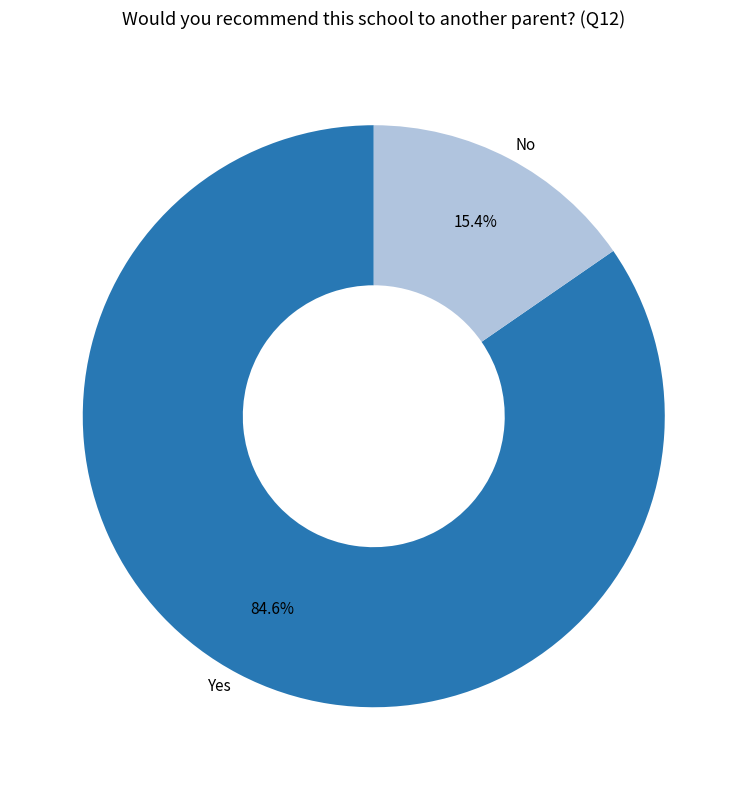

Is it true that No is 23% of the pie?

False